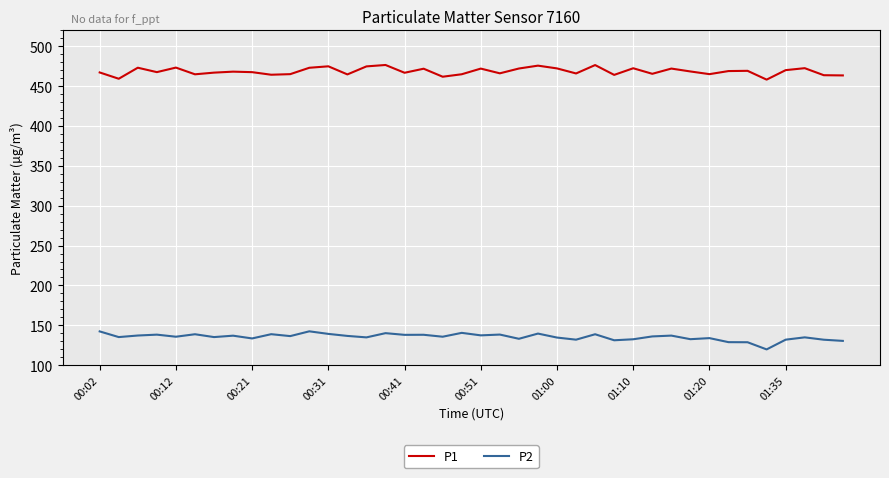

What is the maximum value shown in the chart?

476.6